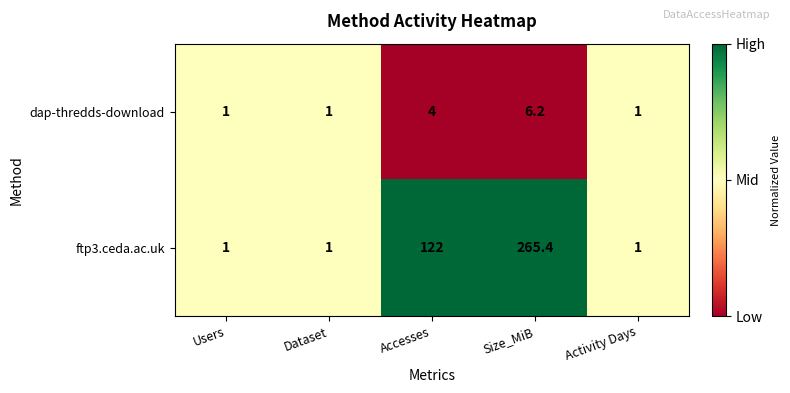

Reading left to right, extract all data points from this chart.

dap-thredds-download: 1.0	1.0	4.0	6.2	1.0
ftp3.ceda.ac.uk: 1.0	1.0	122.0	265.4	1.0